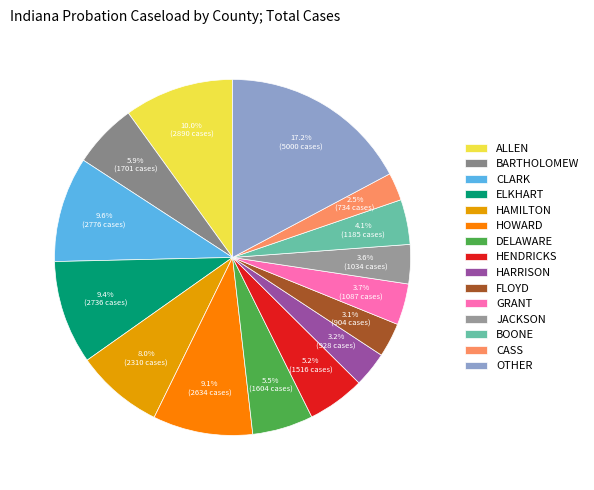

How many segments does this pie chart have?

15